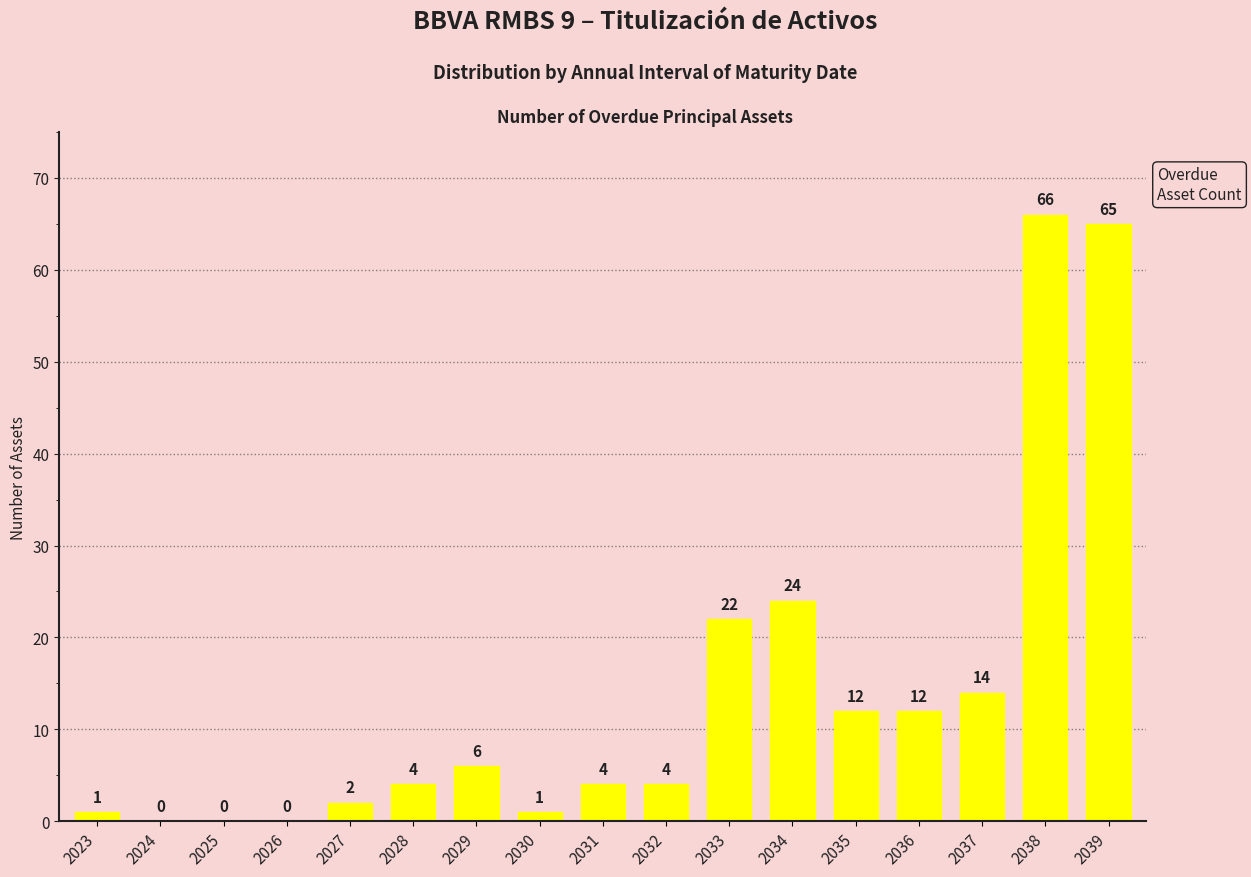

Read the value at 2037, to the nearest 10.

10